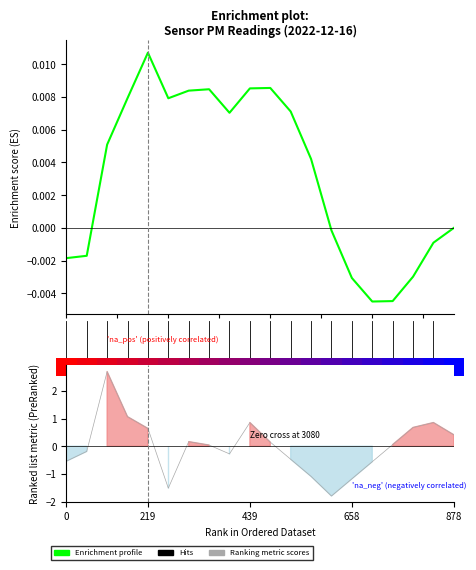

Where do Ranking metric scores and Enrichment profile first cross each other?

2.5 and 5.0